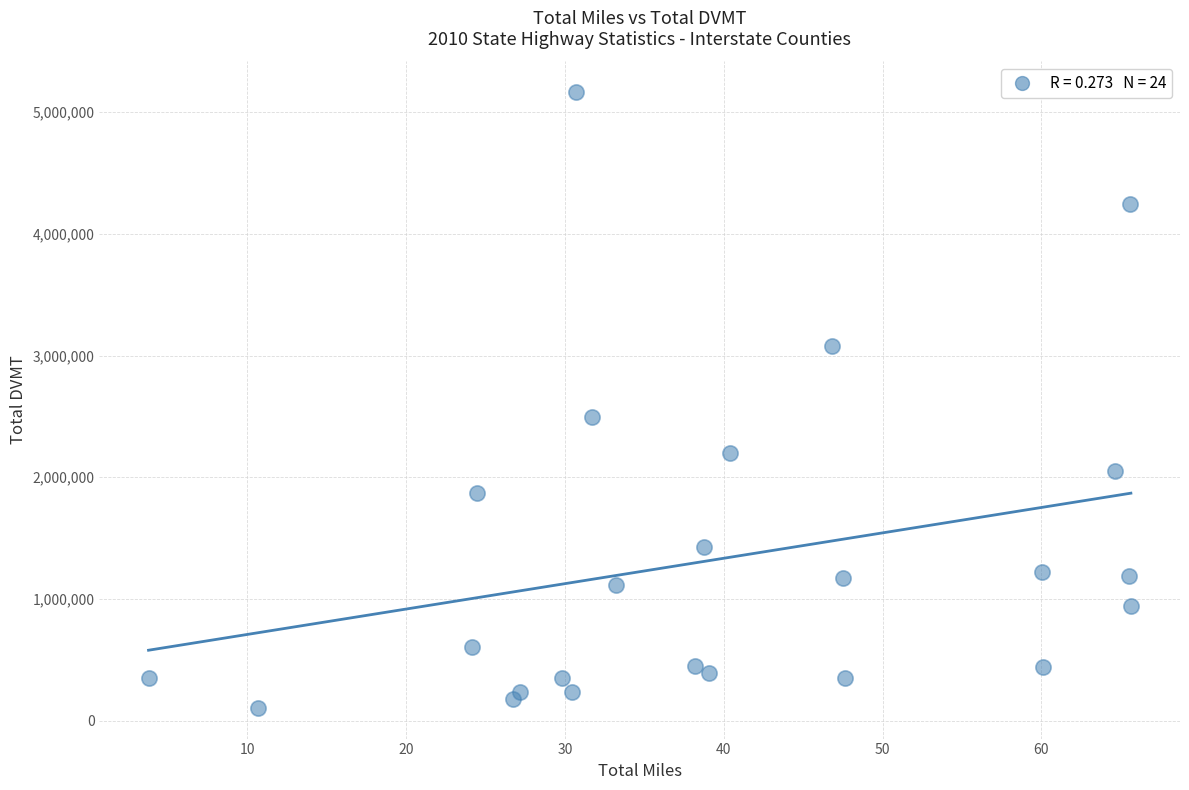

What is the range of X values (max minus min)?

61.9